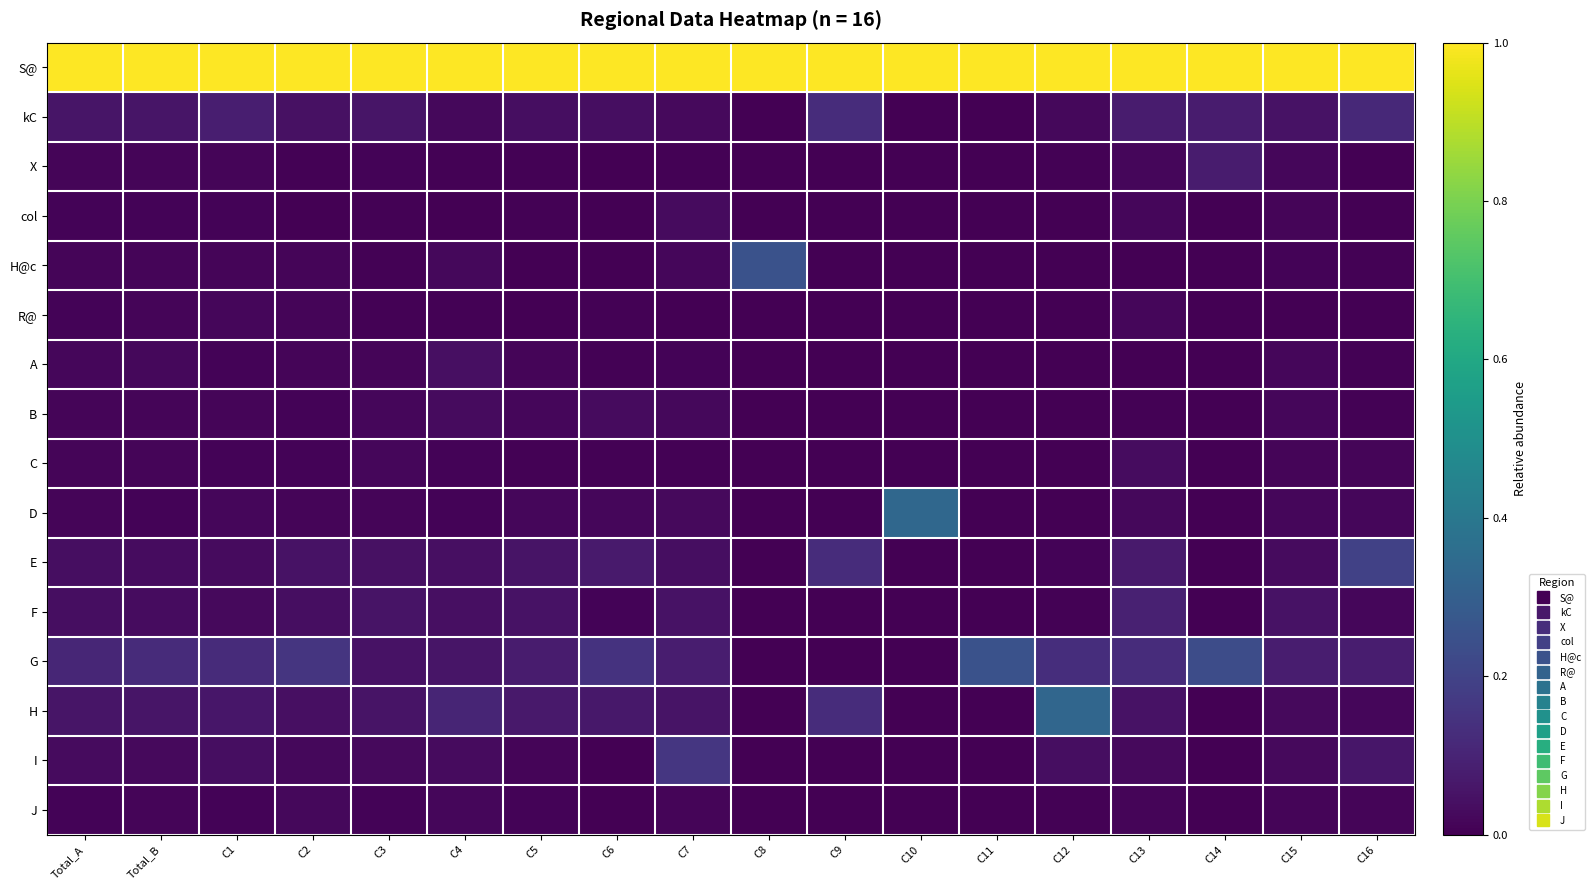

At C12, list the series in order from largest to smallest.

S@, H, G, I, kC, E, X, F, J, col, H@c, R@, A, B, C, D